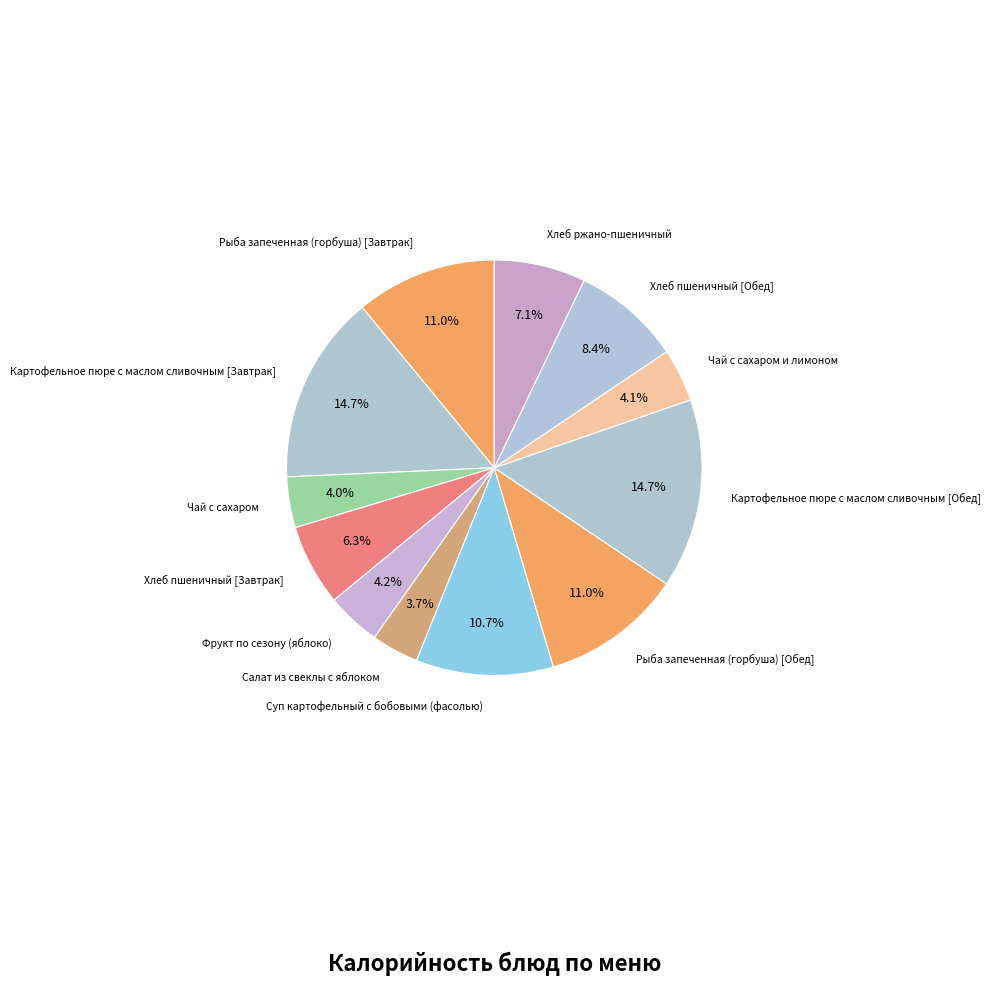

To the nearest percent, what is the average slice percentage?

8%